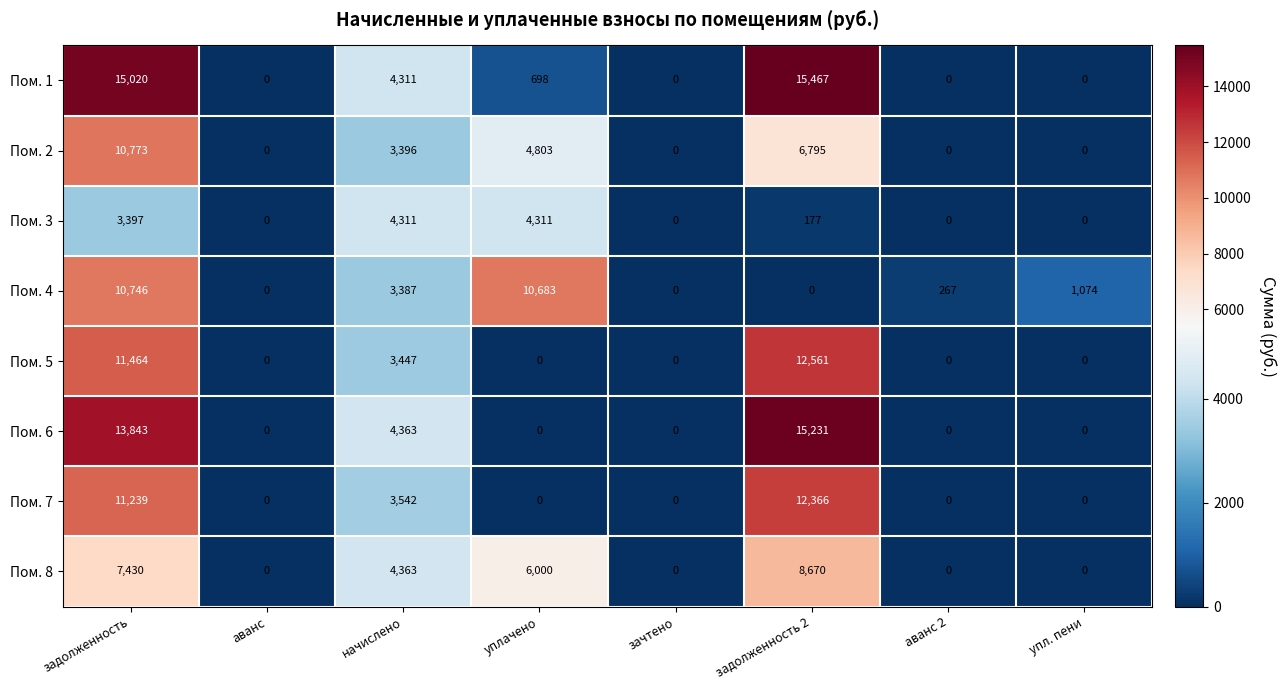

At which category is the sum across all series the highest?

задолженность